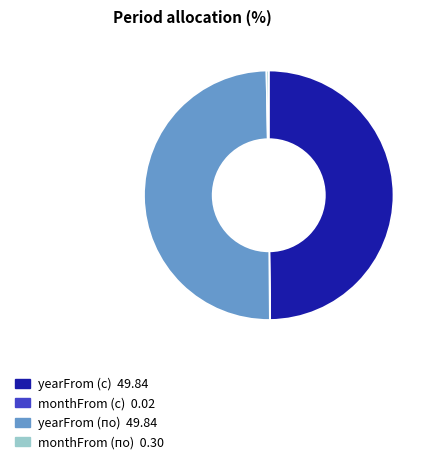

Between monthFrom (по) and yearFrom (с), which is larger?

yearFrom (с)